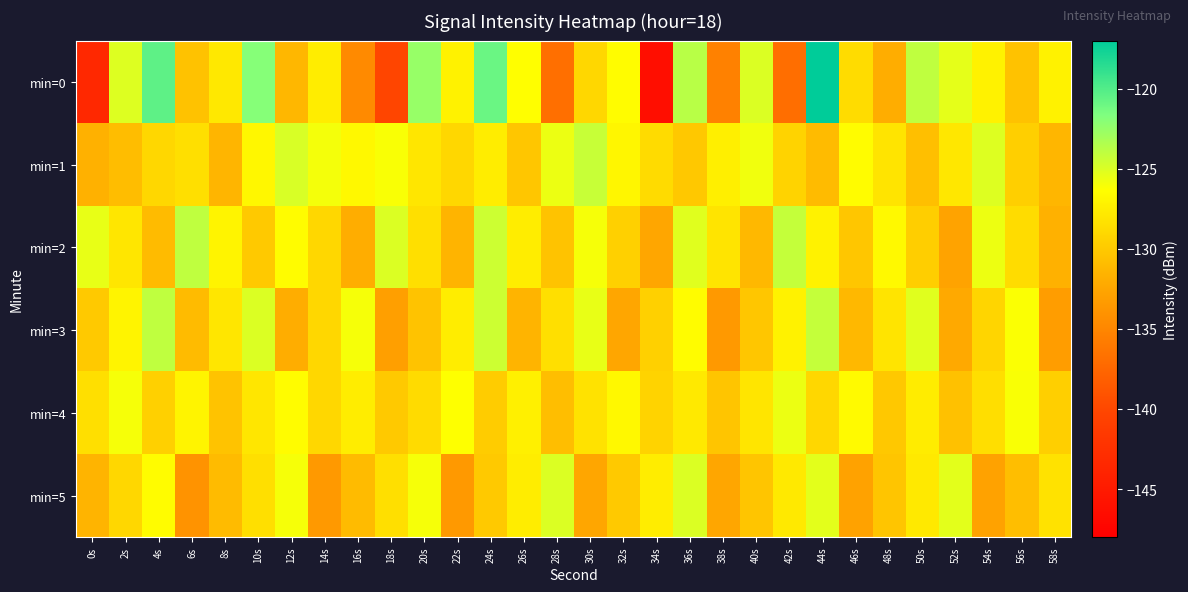

Reading left to right, list all the values displayed in this chart.

min=0: 0s=-143.3	2s=-125.1	4s=-120.5	6s=-130.5	8s=-127.9	10s=-121.9	12s=-131.3	14s=-127.5	16s=-134.6	18s=-140.2	20s=-122.5	22s=-127.2	24s=-120.9	26s=-126.4	28s=-136.8	30s=-129.1	32s=-126.5	34s=-146.3	36s=-123.8	38s=-135.4	40s=-125.0	42s=-136.9	44s=-117.0	46s=-128.7	48s=-132.0	50s=-124.0	52s=-125.4	54s=-127.2	56s=-130.5	58s=-127.2
min=1: 0s=-131.7	2s=-130.8	4s=-129.1	6s=-128.4	8s=-131.4	10s=-126.8	12s=-124.9	14s=-126.0	16s=-126.8	18s=-126.1	20s=-128.0	22s=-129.0	24s=-127.5	26s=-130.2	28s=-125.6	30s=-124.3	32s=-126.9	34s=-128.8	36s=-130.1	38s=-127.4	40s=-125.8	42s=-129.3	44s=-131.0	46s=-126.5	48s=-128.2	50s=-130.7	52s=-127.9	54s=-125.1	56s=-129.6	58s=-131.3
min=2: 0s=-125.5	2s=-128.0	4s=-131.0	6s=-124.0	8s=-127.0	10s=-130.0	12s=-126.5	14s=-129.0	16s=-132.0	18s=-125.0	20s=-128.5	22s=-131.5	24s=-124.5	26s=-127.5	28s=-130.5	30s=-126.0	32s=-129.5	34s=-132.5	36s=-125.2	38s=-128.2	40s=-131.2	42s=-124.2	44s=-127.2	46s=-130.2	48s=-126.7	50s=-129.7	52s=-132.7	54s=-125.7	56s=-128.7	58s=-131.7
min=3: 0s=-130.0	2s=-127.0	4s=-124.0	6s=-131.0	8s=-128.0	10s=-125.0	12s=-132.0	14s=-129.0	16s=-126.0	18s=-133.0	20s=-130.5	22s=-127.5	24s=-124.5	26s=-131.5	28s=-128.5	30s=-125.5	32s=-132.5	34s=-129.5	36s=-126.5	38s=-133.5	40s=-130.2	42s=-127.2	44s=-124.2	46s=-131.2	48s=-128.2	50s=-125.2	52s=-132.2	54s=-129.2	56s=-126.2	58s=-133.2
min=4: 0s=-128.5	2s=-126.0	4s=-129.5	6s=-127.0	8s=-130.5	10s=-128.0	12s=-126.5	14s=-129.0	16s=-127.5	18s=-130.0	20s=-128.8	22s=-126.3	24s=-129.8	26s=-127.3	28s=-130.8	30s=-128.3	32s=-126.8	34s=-129.3	36s=-127.8	38s=-130.3	40s=-128.1	42s=-125.6	44s=-129.1	46s=-126.6	48s=-130.1	50s=-127.6	52s=-130.6	54s=-128.6	56s=-126.1	58s=-129.6
min=5: 0s=-131.5	2s=-129.0	4s=-126.5	6s=-134.0	8s=-131.0	10s=-128.5	12s=-126.0	14s=-133.5	16s=-131.0	18s=-128.5	20s=-126.0	22s=-133.5	24s=-130.0	26s=-127.5	28s=-125.0	30s=-132.5	32s=-130.0	34s=-127.5	36s=-125.0	38s=-132.5	40s=-130.3	42s=-127.8	44s=-125.3	46s=-132.8	48s=-130.3	50s=-127.8	52s=-125.3	54s=-132.8	56s=-130.8	58s=-128.3